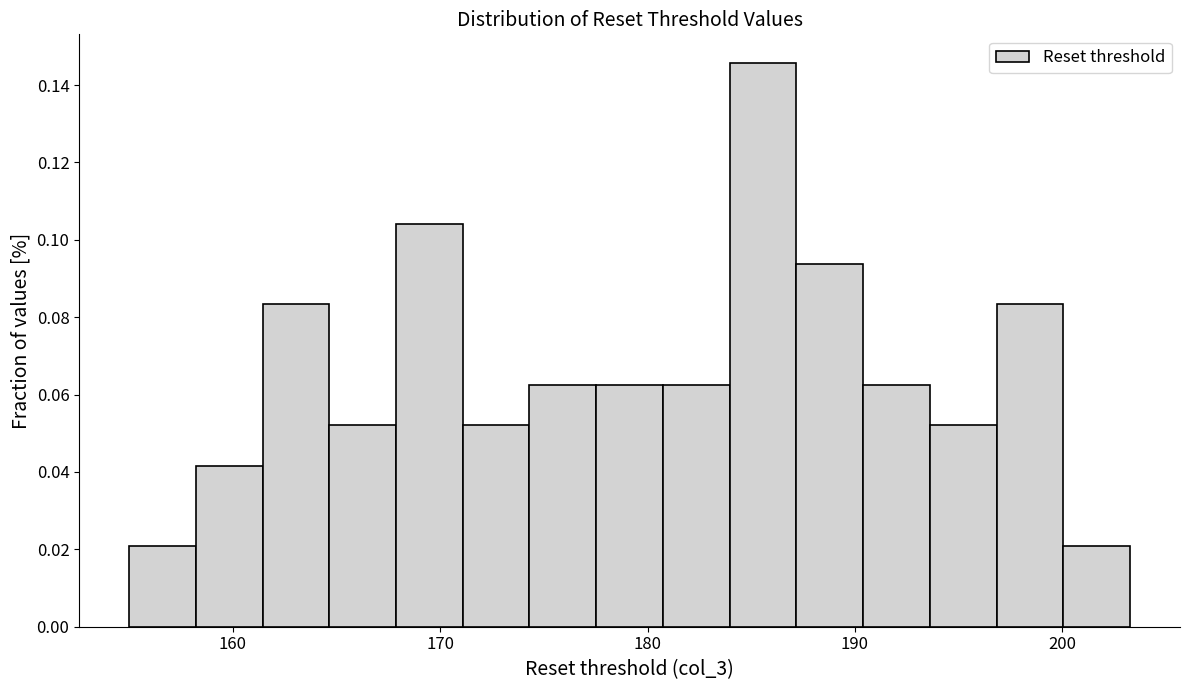

Around what value on the x-axis is the tallest bar? Give the approximate position of its centre, as read against the axis.

186